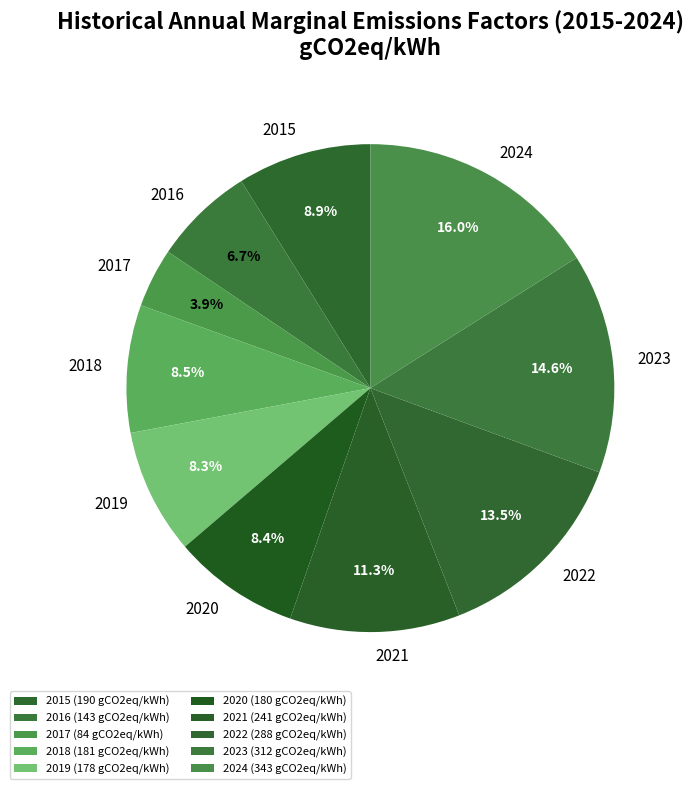

To the nearest percent, what portion does 2017 represent?

4%